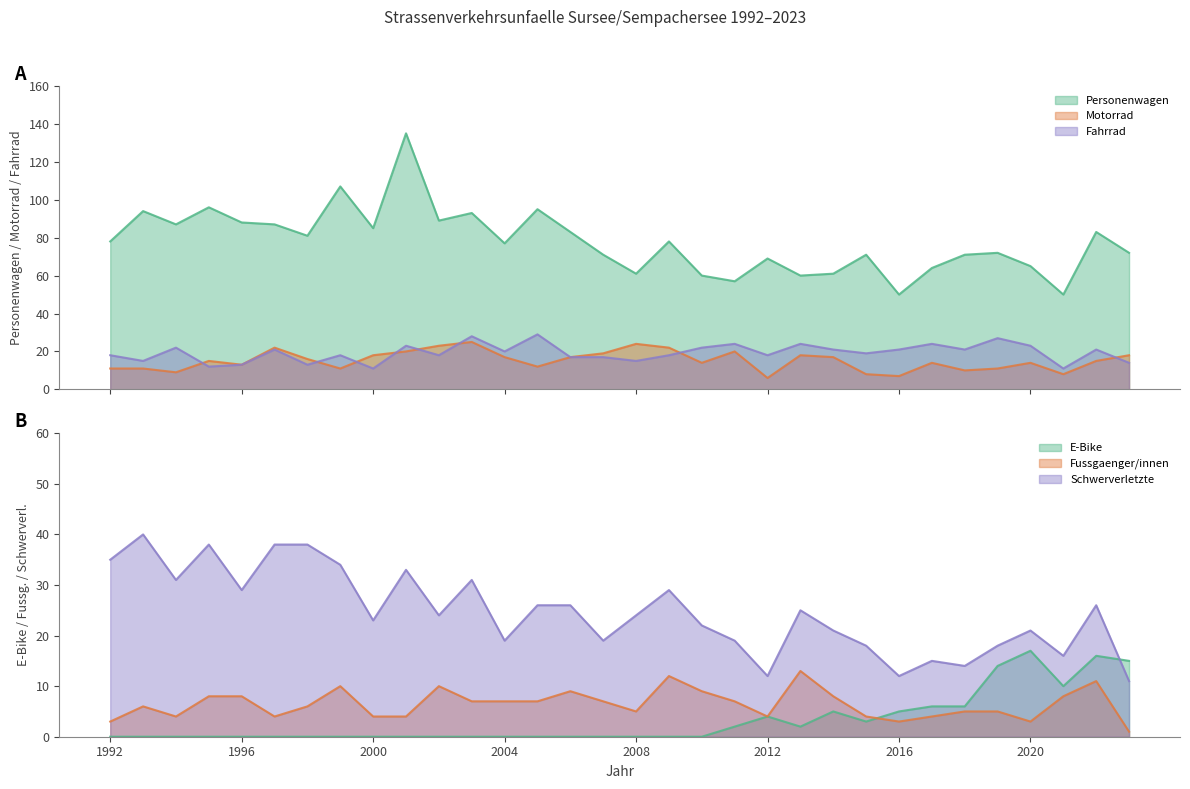

True or false: Fahrrad has a value of 24 at 2011.

True